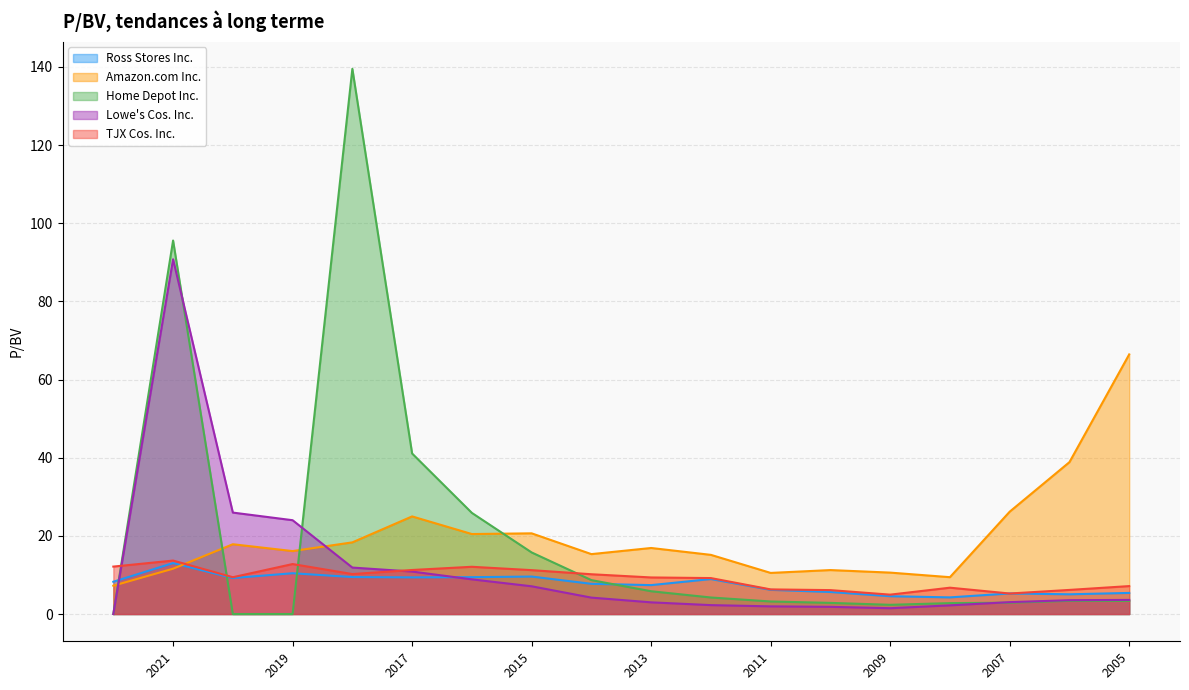

What is the average value of the TJX Cos. Inc. series?

9.1